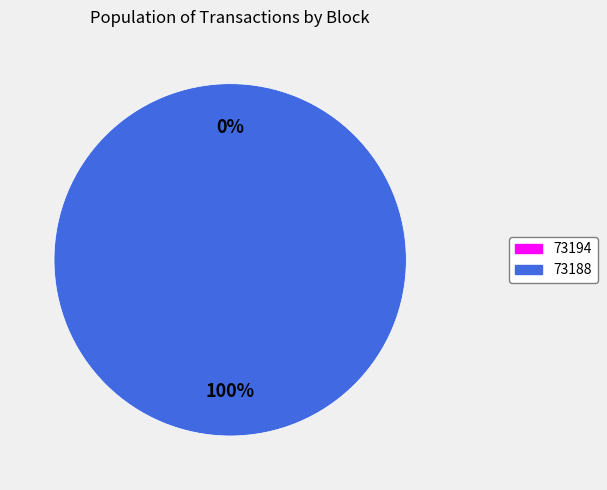

Count the number of slices in the pie.

2